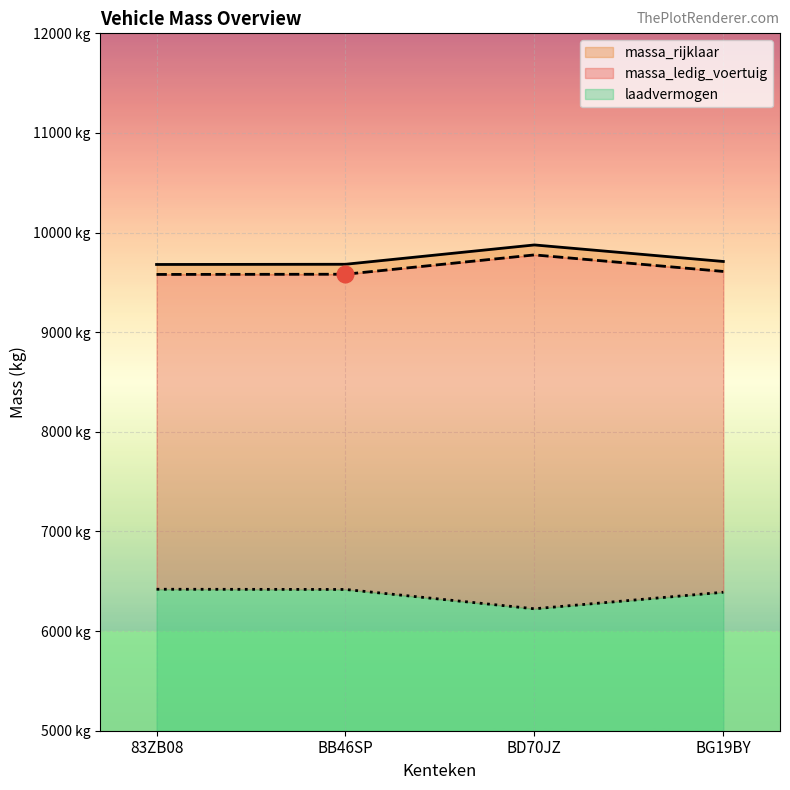

True or false: massa_rijklaar has a value of 16077 at BG19BY.

False